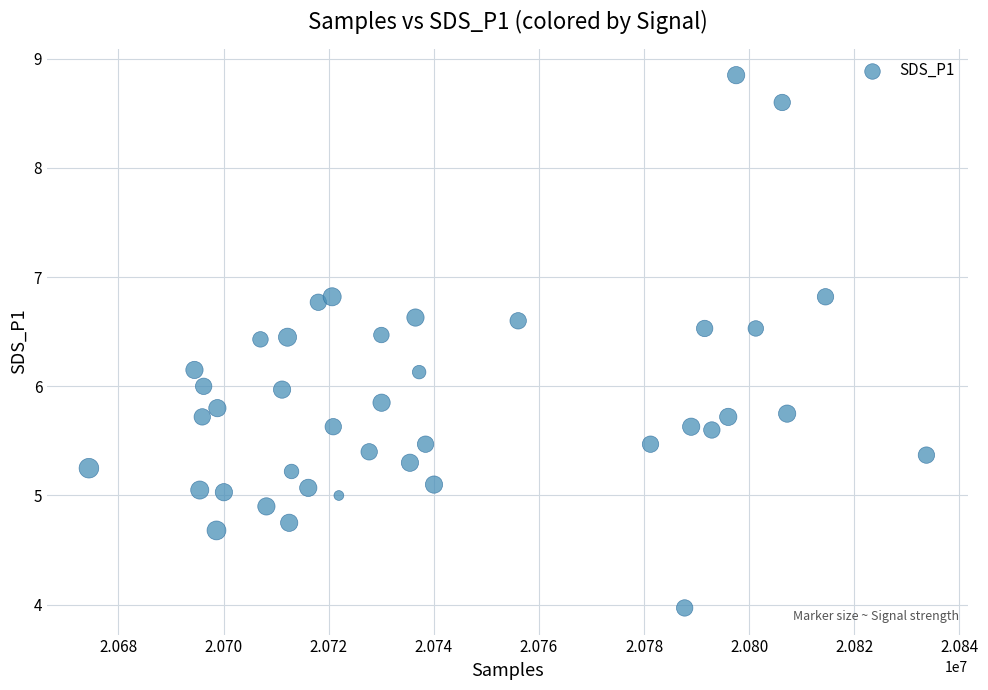

What is the range of X values (max minus min)?

159323.0